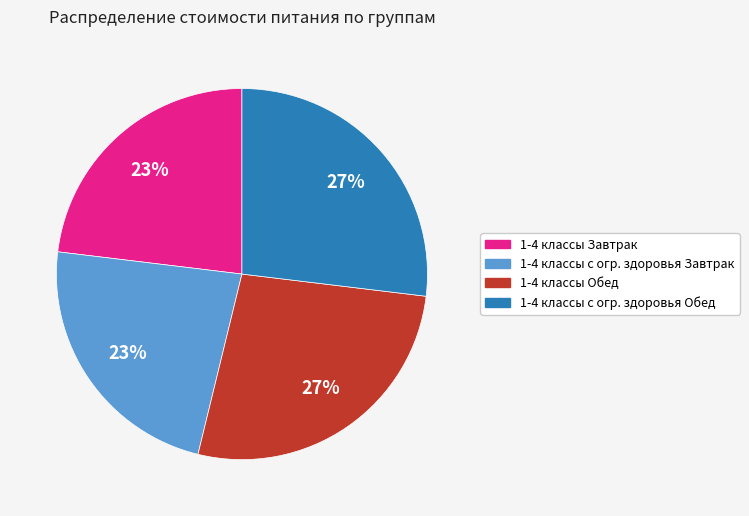

Is it true that 1-4 классы Обед is 27% of the pie?

True